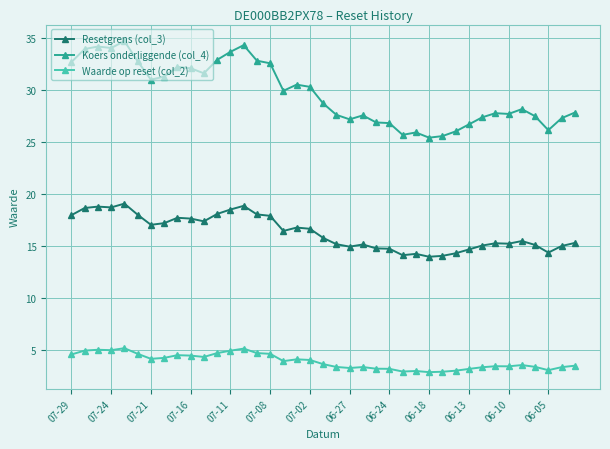

True or false: Koers onderliggende (col_4) has more than 0 points higher than both neighbors.

True